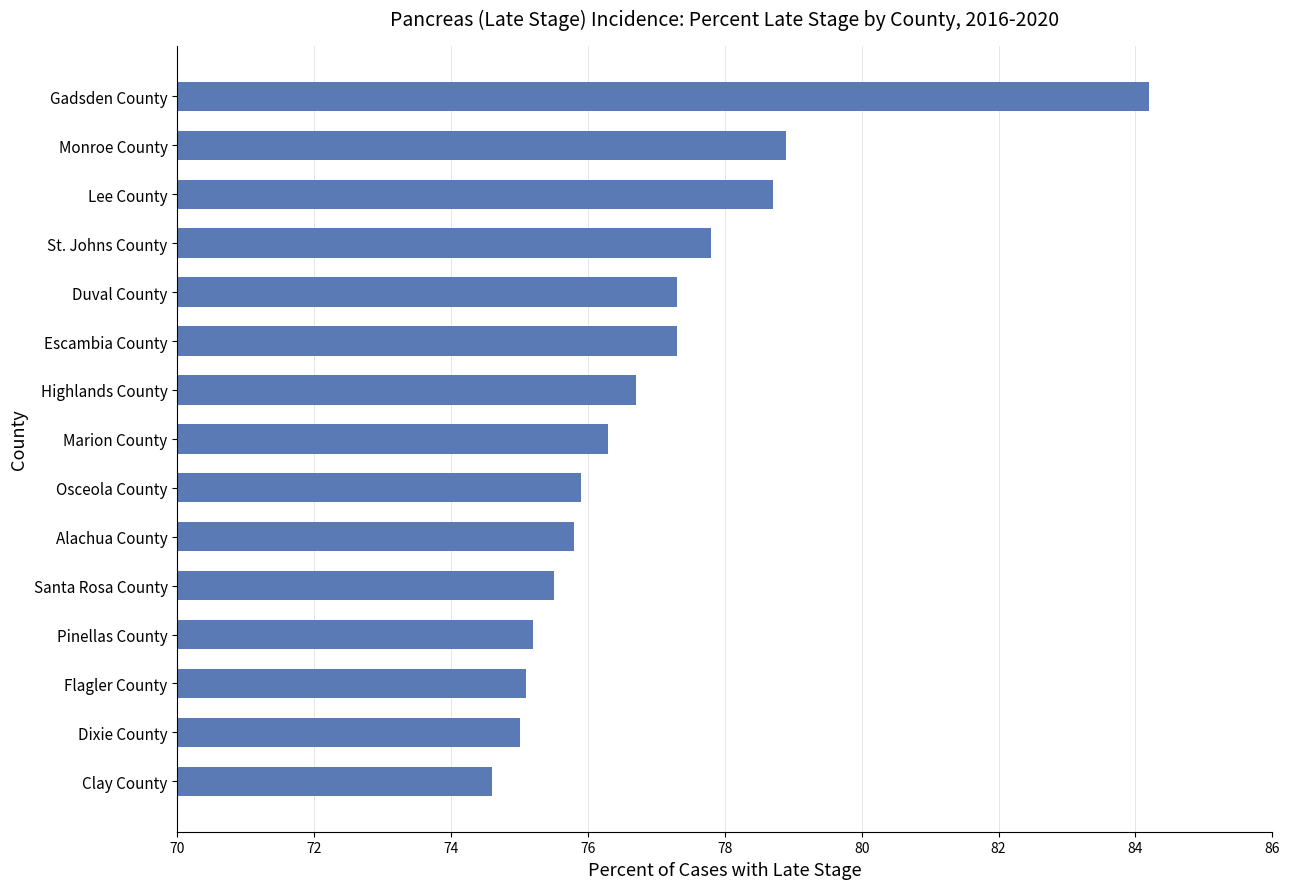

What is the difference between the maximum and minimum values?

9.6